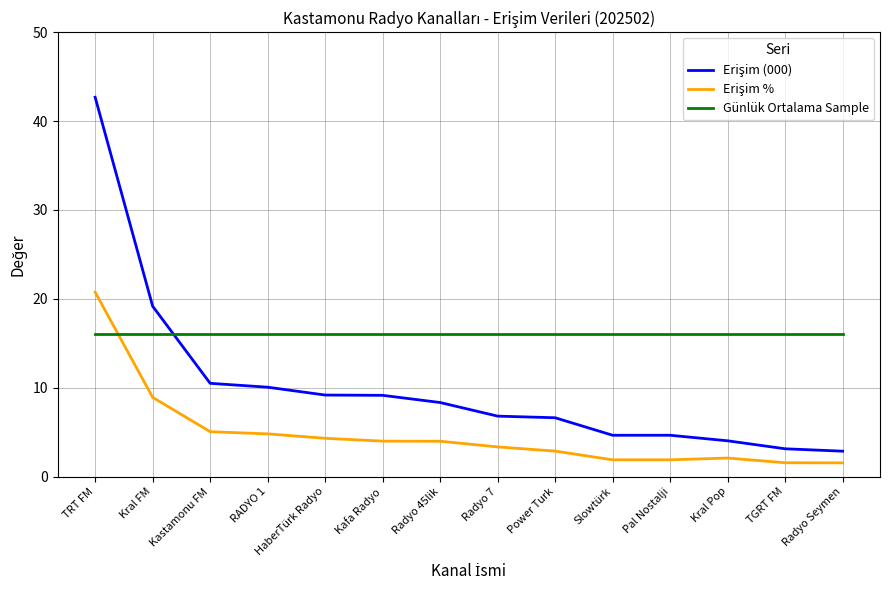

How many lines are shown in the chart?

3